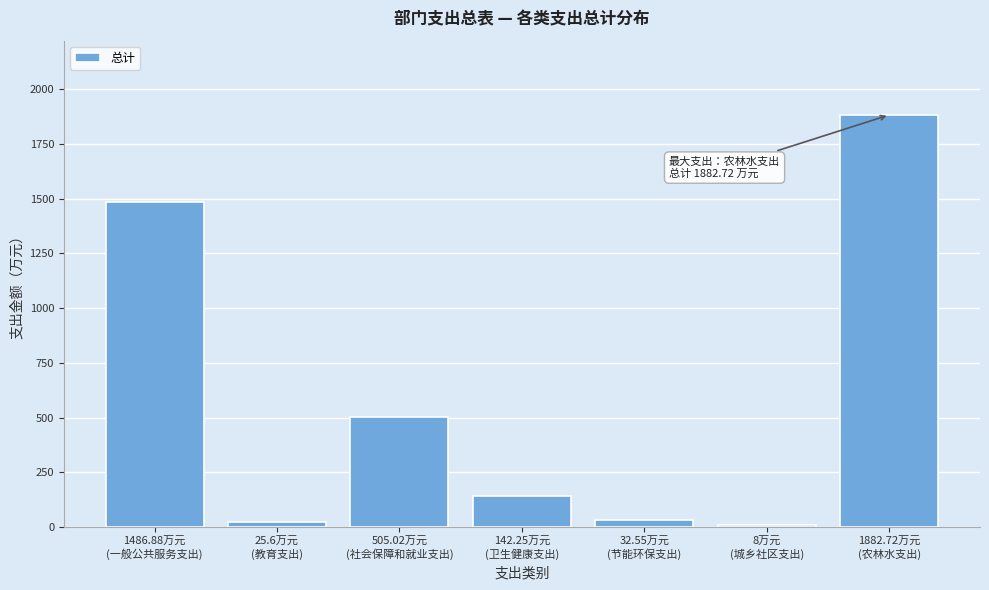

What is the average value?

583.3